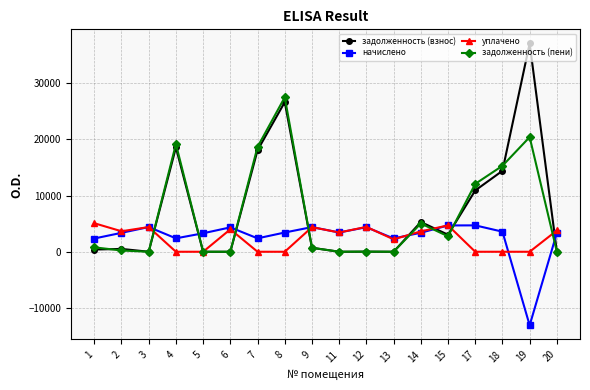

How many times do начислено and задолженность (пени) cross each other?

8